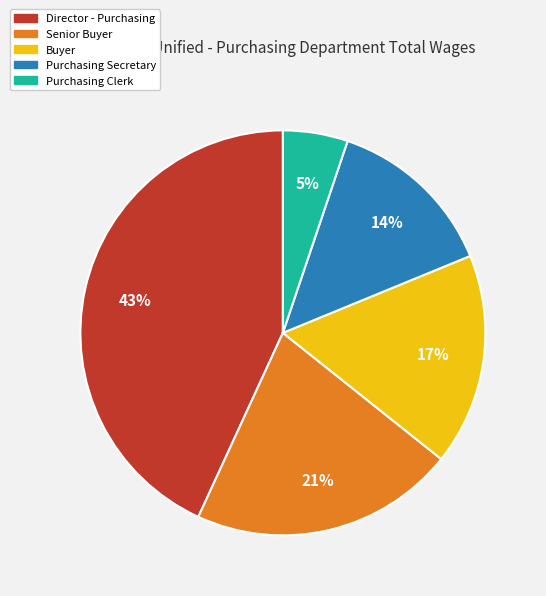

To the nearest percent, what is the difference between the largest and smallest slice percentages?

38%